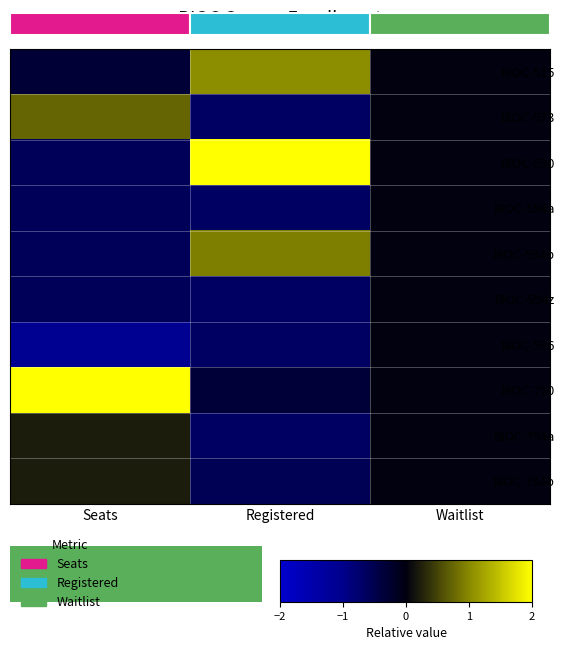

Is it true that BIOC-594z equals -0.6 at Seats?

True